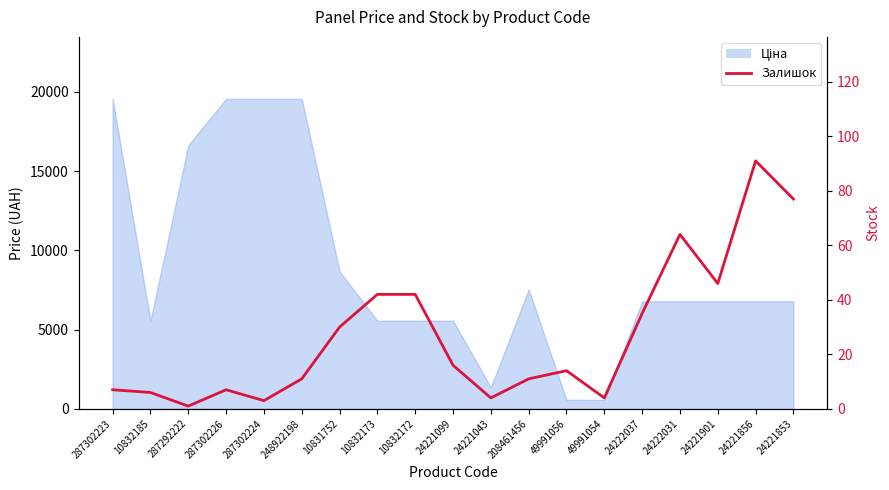

The chart shows a value of 11 at 248922198. True or false?

True